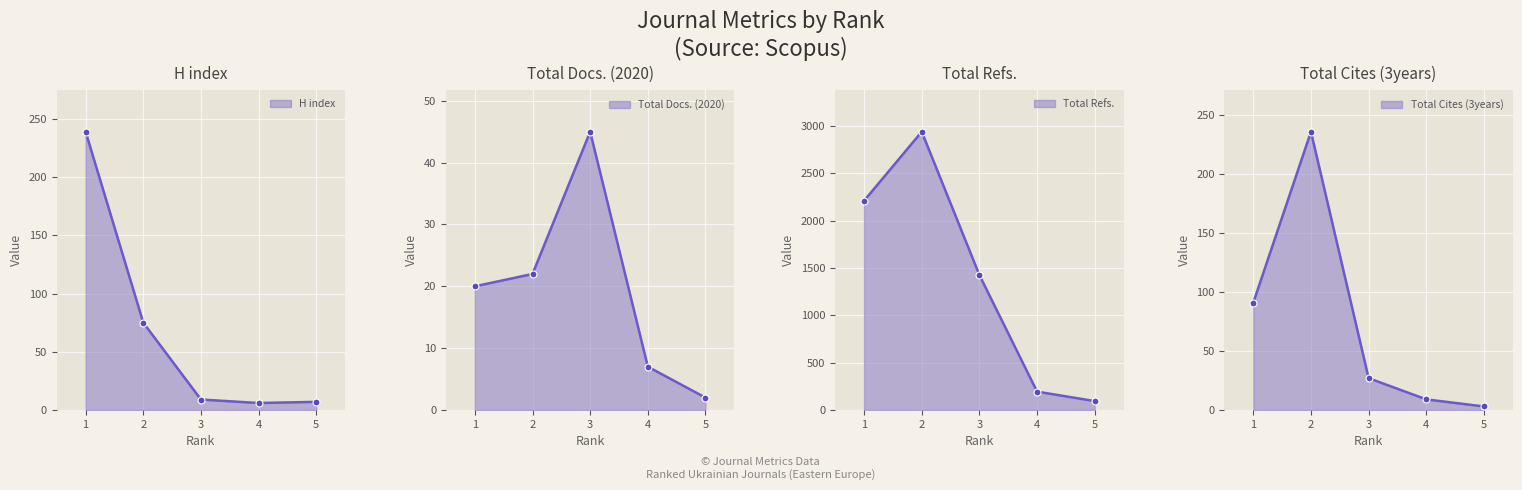

Reading left to right, transcribe all the data shown in this chart.

H index: 1=239	2=75	3=9	4=6	5=7
Total Docs. (2020): 1=20	2=22	3=45	4=7	5=2
Total Refs.: 1=2209	2=2938	3=1425	4=194	5=94
Total Cites (3years): 1=91	2=236	3=27	4=9	5=3